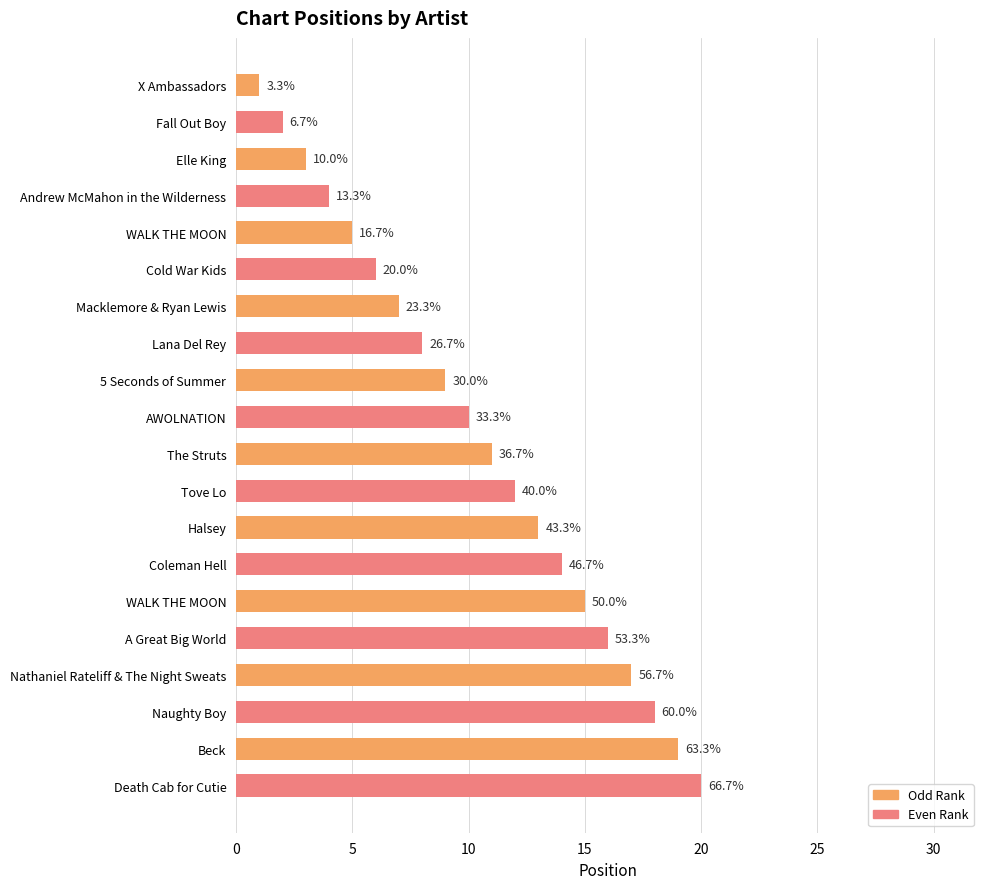

Reading left to right, extract all data points from this chart.

Odd Rank: 1	3	5	7	9	11	13	15	17	19
Even Rank: 2	4	6	8	10	12	14	16	18	20